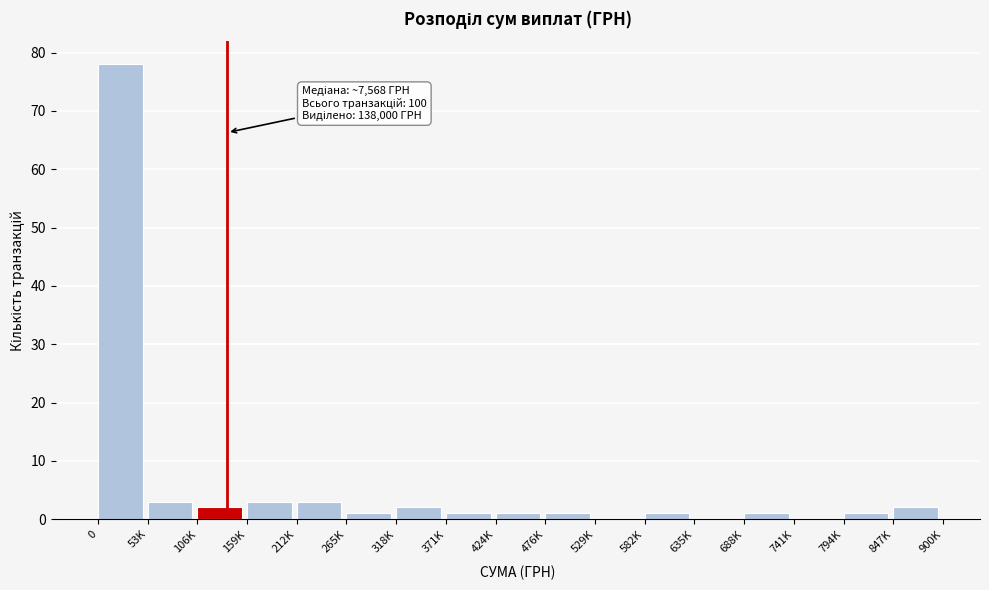

Reading left to right, transcribe all the data shown in this chart.

0=78	53K=3	106K=2	159K=3	212K=3	265K=1	318K=2	371K=1	424K=1	476K=1	529K=0	582K=1	635K=0	688K=1	741K=0	794K=1	847K=2